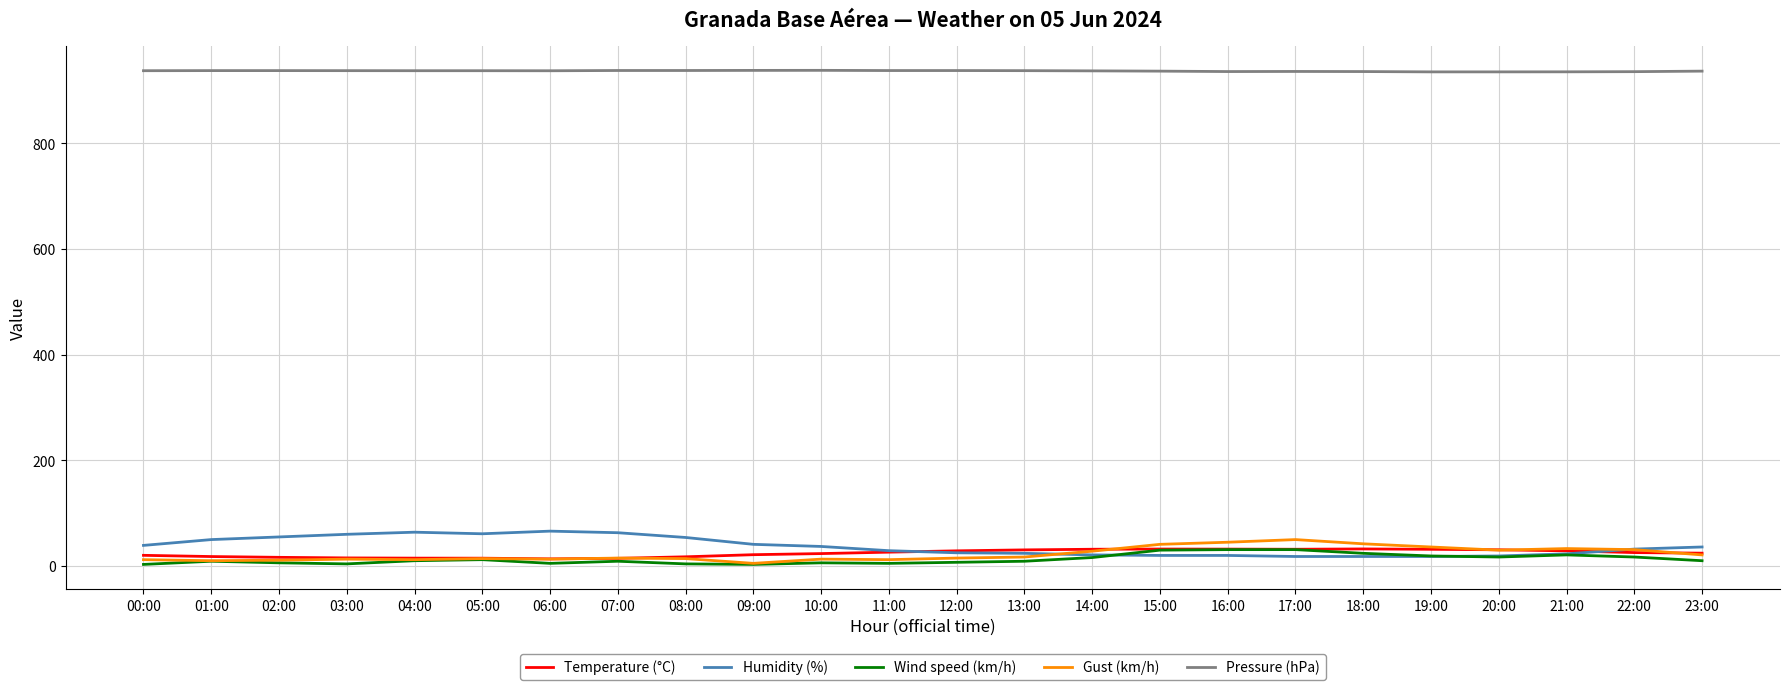

What is the sum of the Temperature (°C) values at 11:00 and 00:00?

46.4